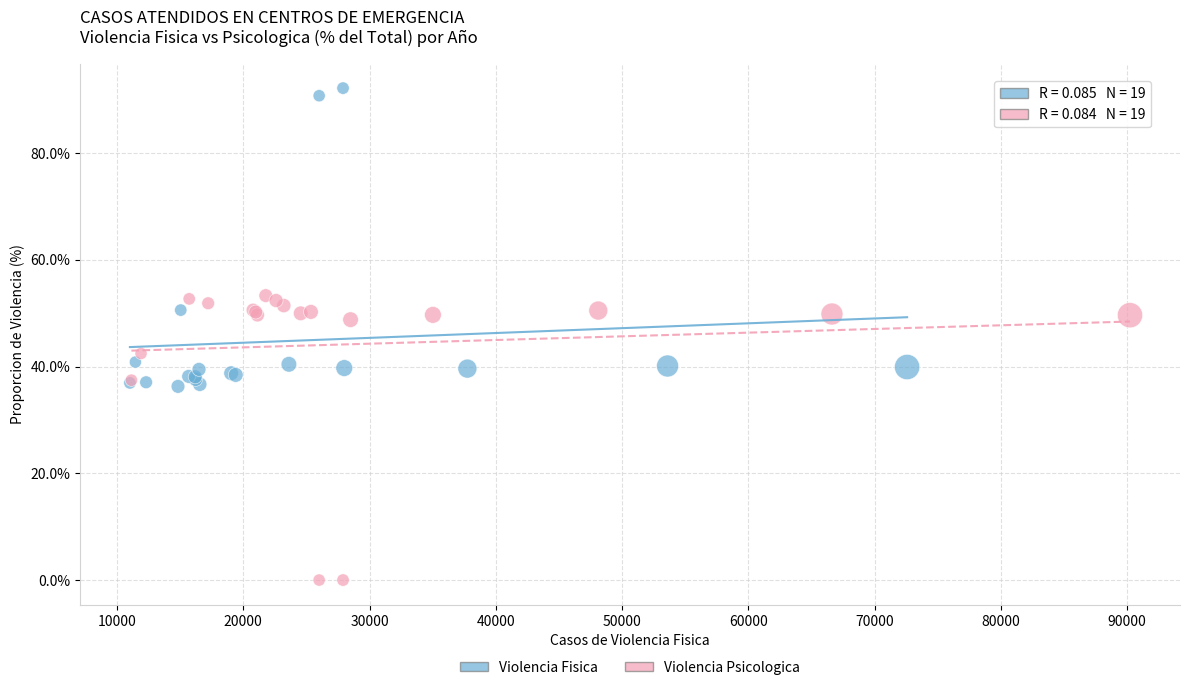

Which series reaches the minimum Y coordinate?

Violencia Psicologica